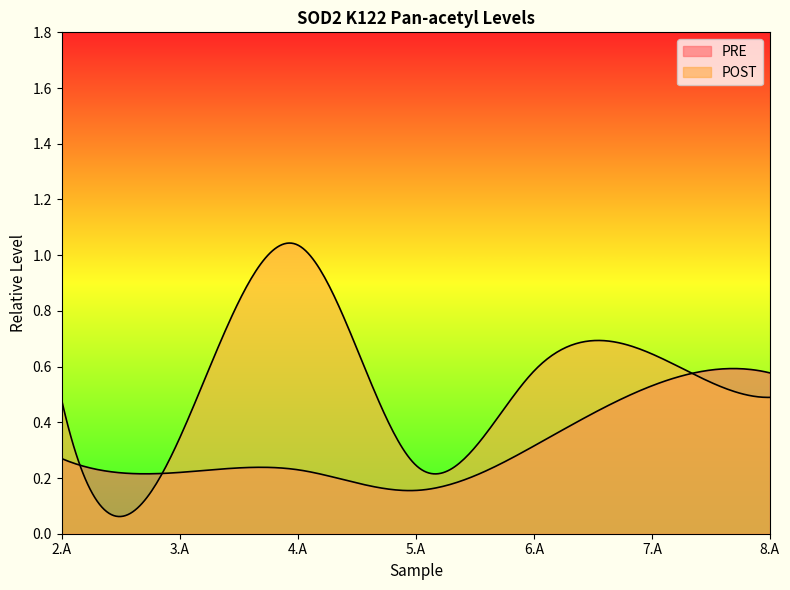

True or false: PRE has a value of 0.3 at 2.A.

True